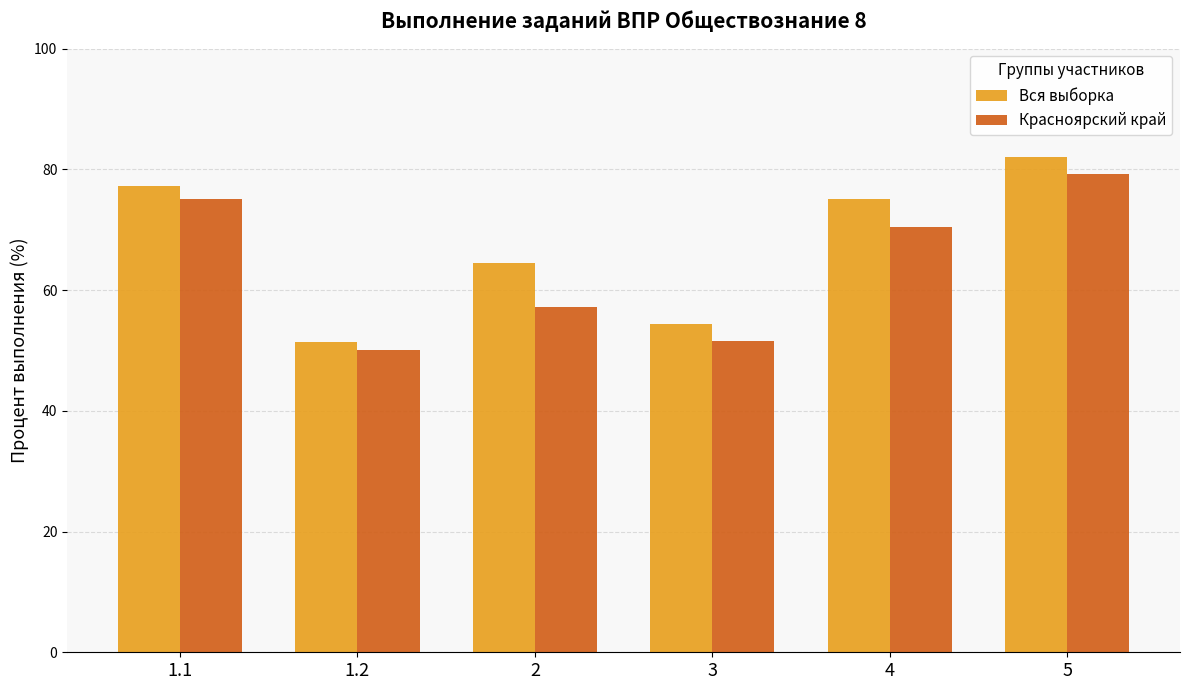

Which category has the lowest value in the Красноярский край series?

1.2